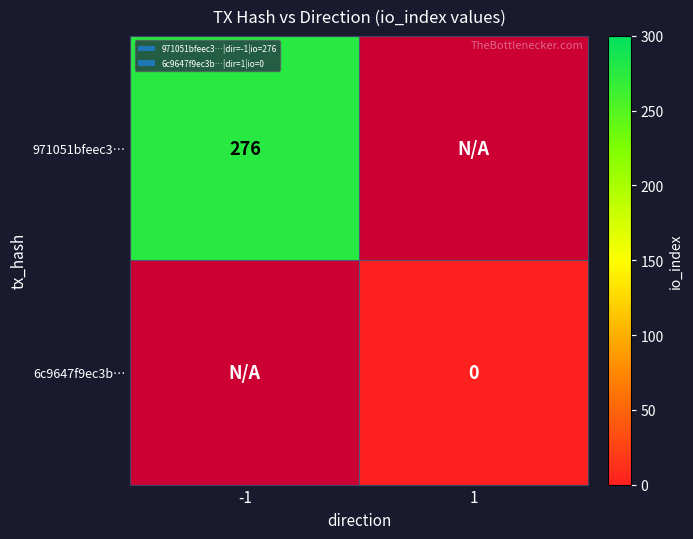

The value of 971051bfeec3… at -1 is 276. True or false?

True